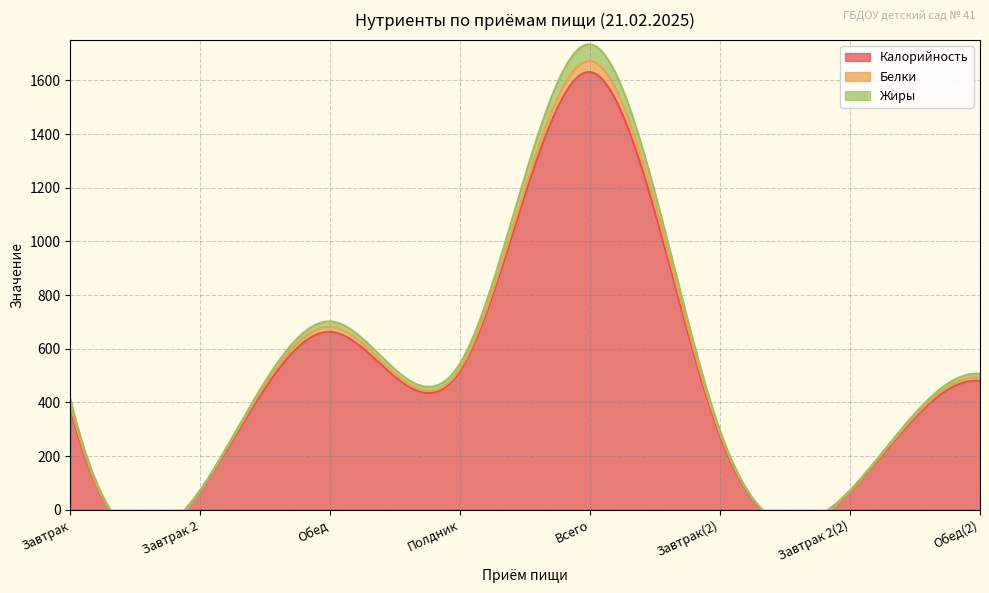

What is the value of the Калорийность point at the 8th from the left?

480.0